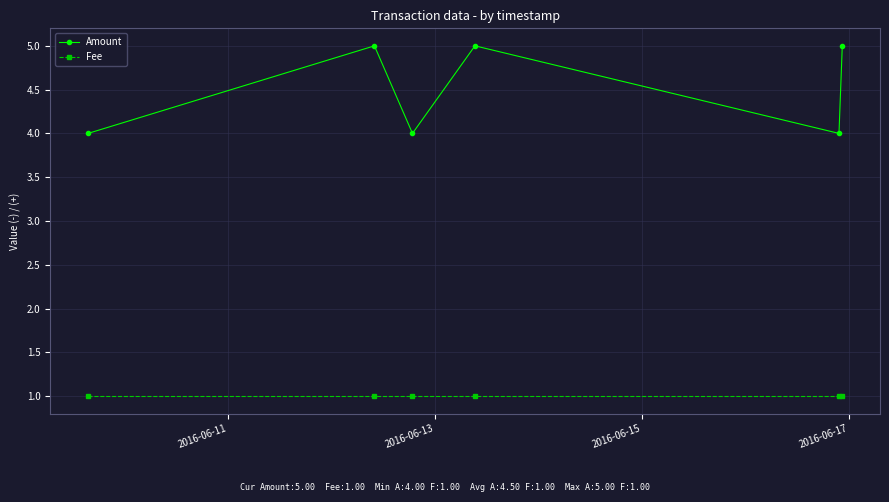

How many lines are shown in the chart?

2